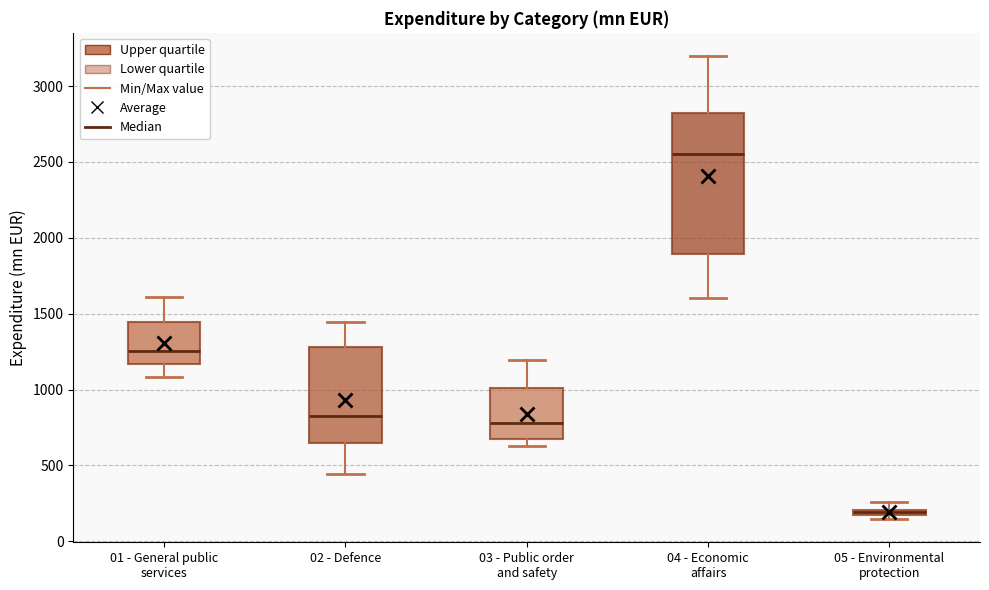

Which box has the highest median line?

04 - Economic affairs